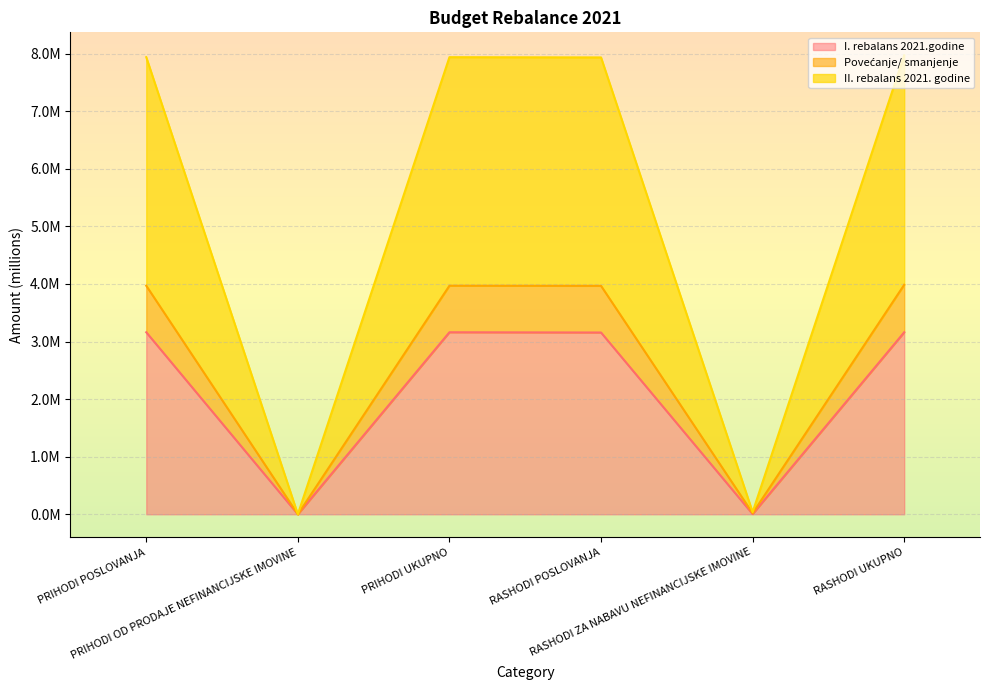

Reading right to left, list all the values displayed in this chart.

I. rebalans 2021.godine: 3.2	0.0	3.2	3.2	0.0	3.2
Povećanje/ smanjenje: 4.0	0.0	4.0	4.0	0.0	4.0
II. rebalans 2021. godine: 8.0	0.0	7.9	7.9	0.0	7.9